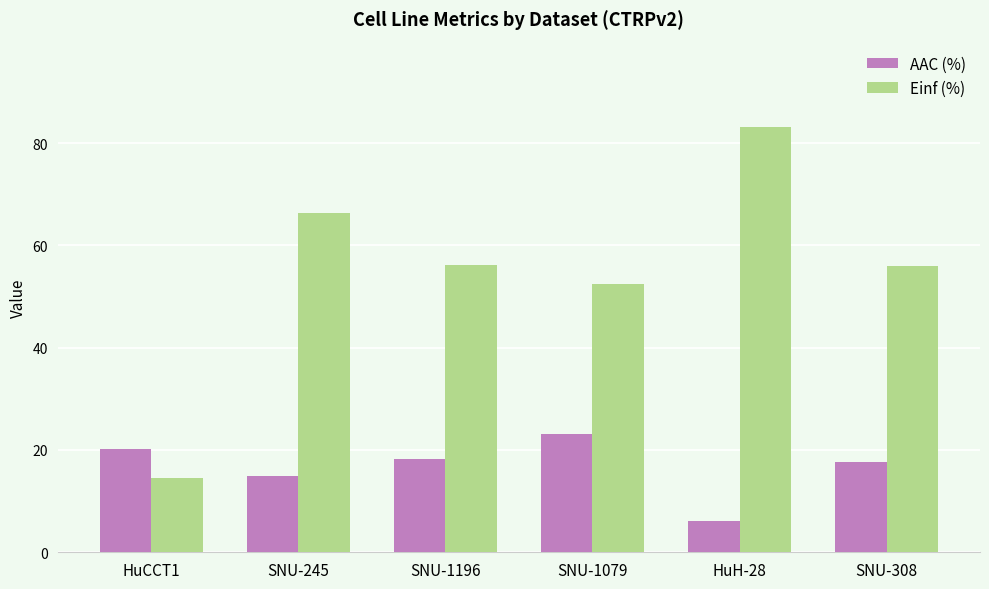

What is the difference between the highest and lowest values at SNU-1196?

37.8